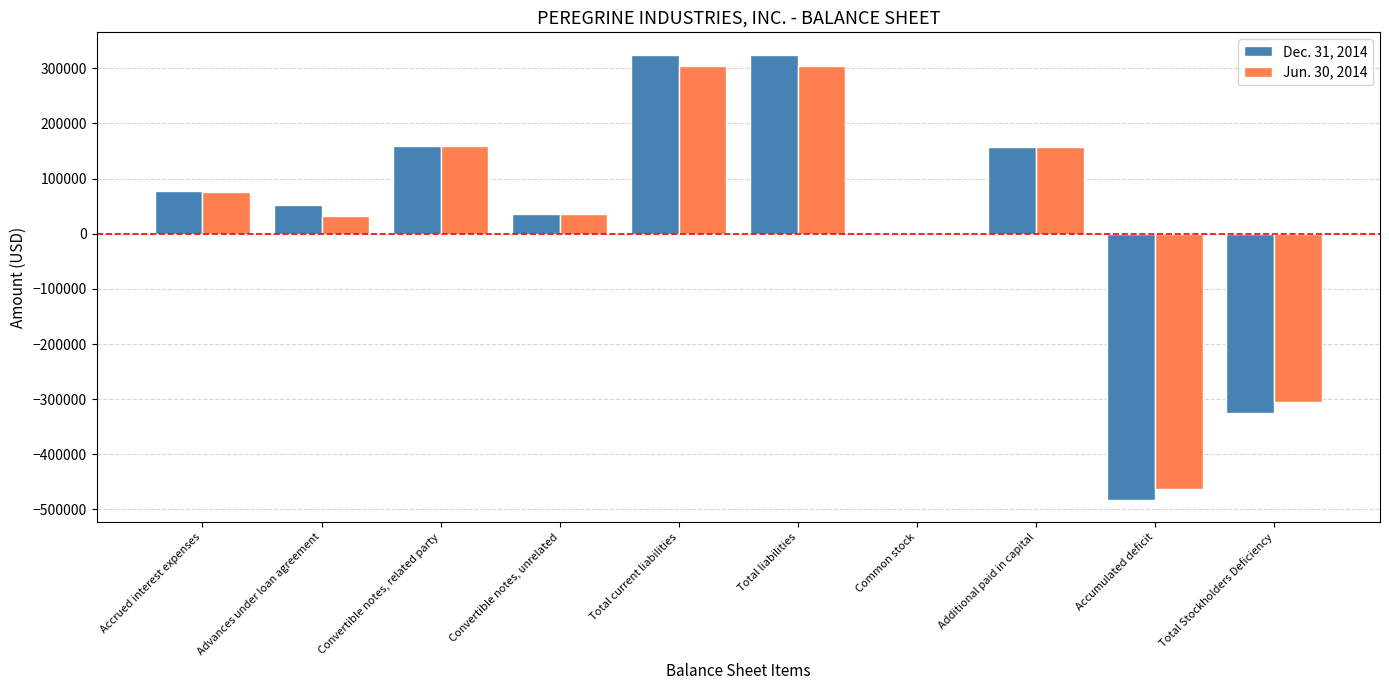

How many data points does each series have?

10